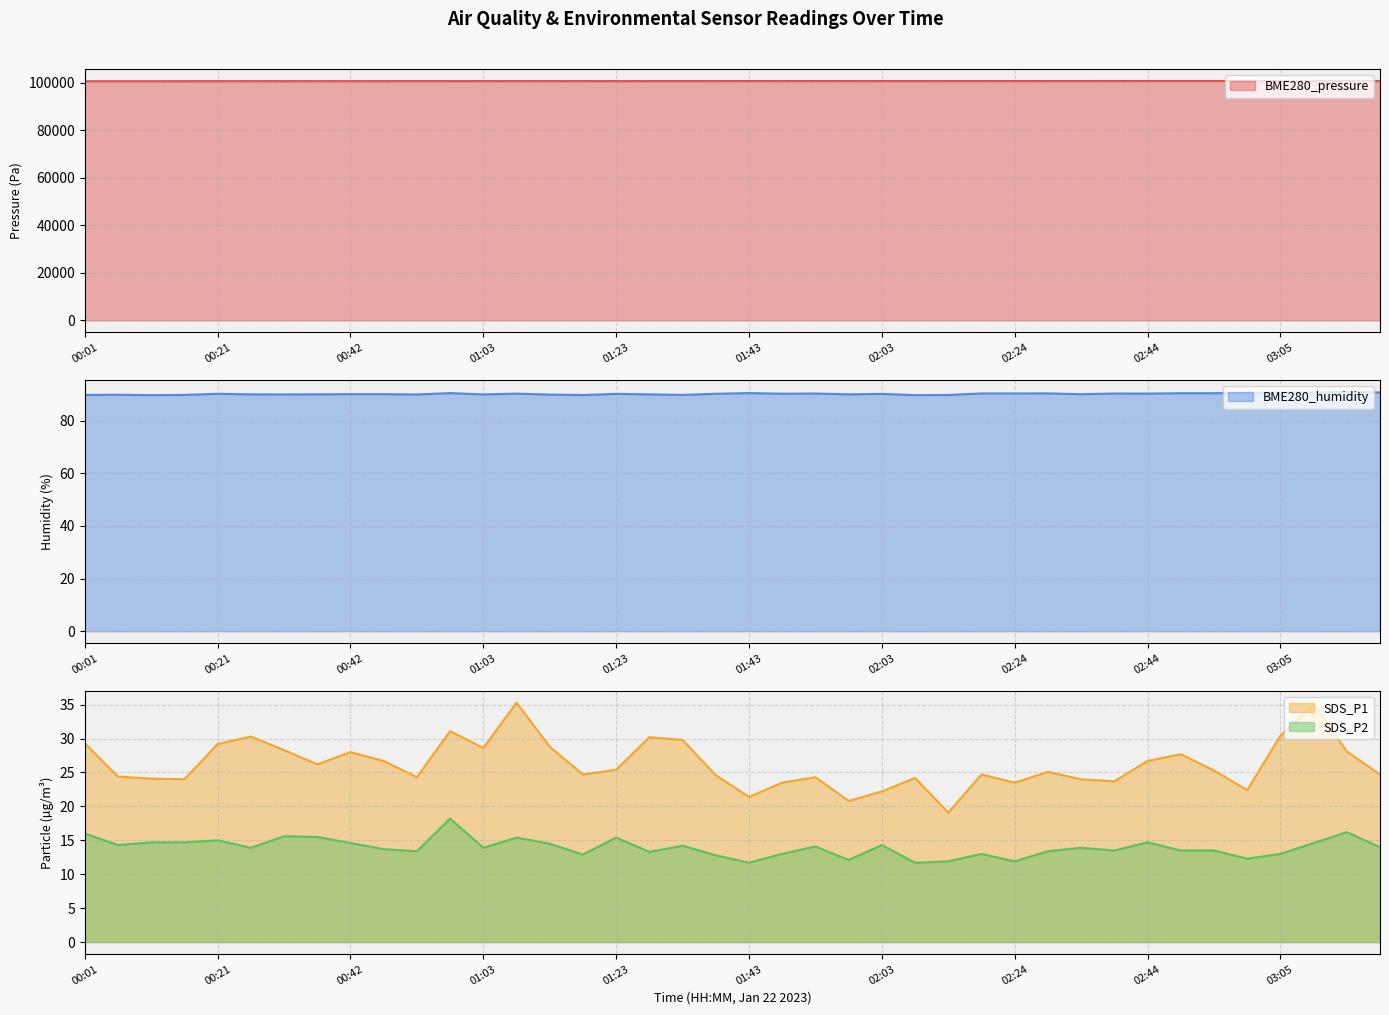

What is the difference between the second highest and minimum values in the BME280_humidity series?

1.0